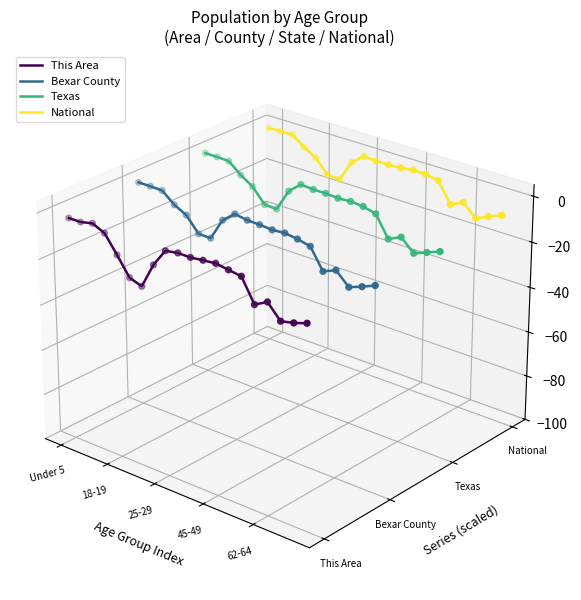

Is the value of This Area at 19 greater than the value of National at 11?

No